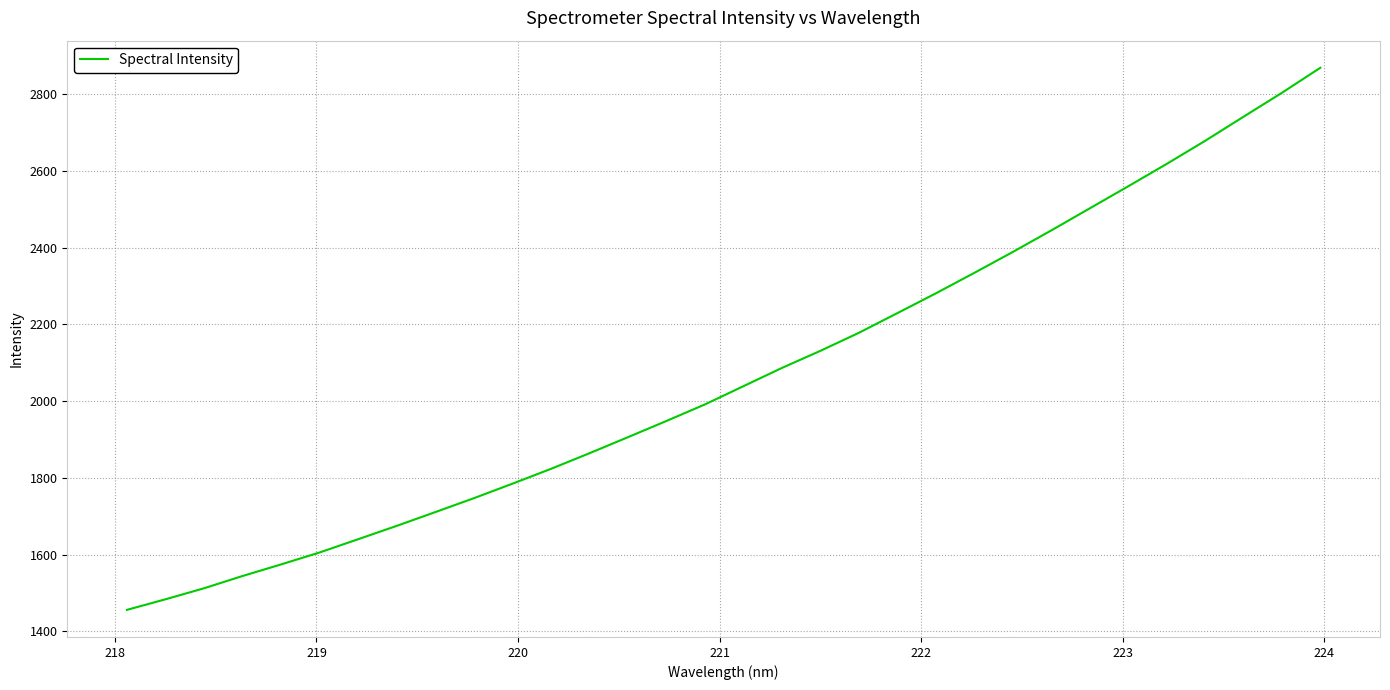

What is the difference between the maximum and minimum values?

1412.4